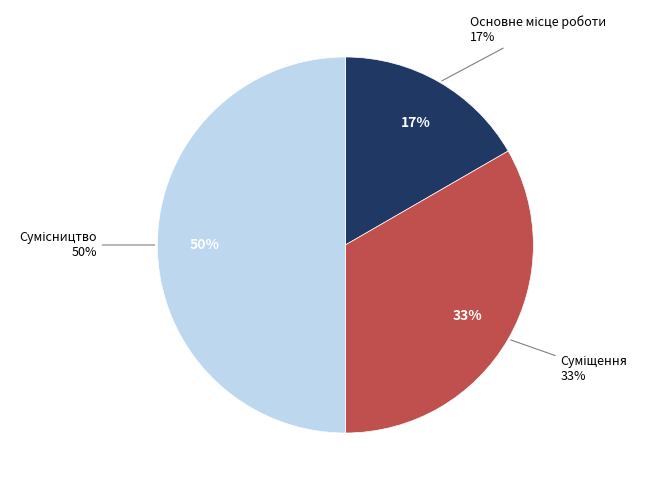

What is the ratio of the value at Суміщення to the value at Основне місце роботи?

2.0